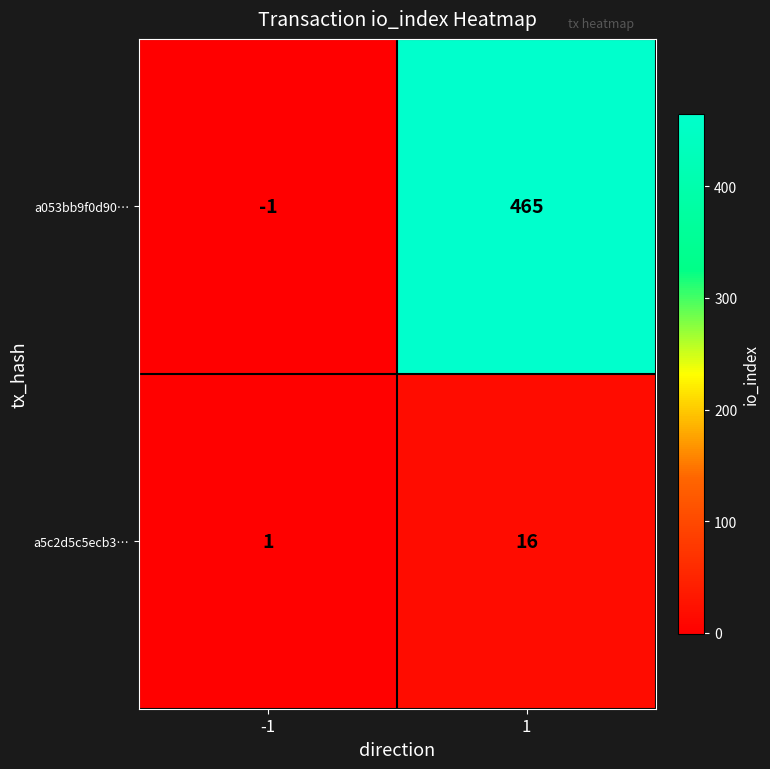

List the series in order of their overall mean, highest first.

a053bb9f0d90…, a5c2d5c5ecb3…